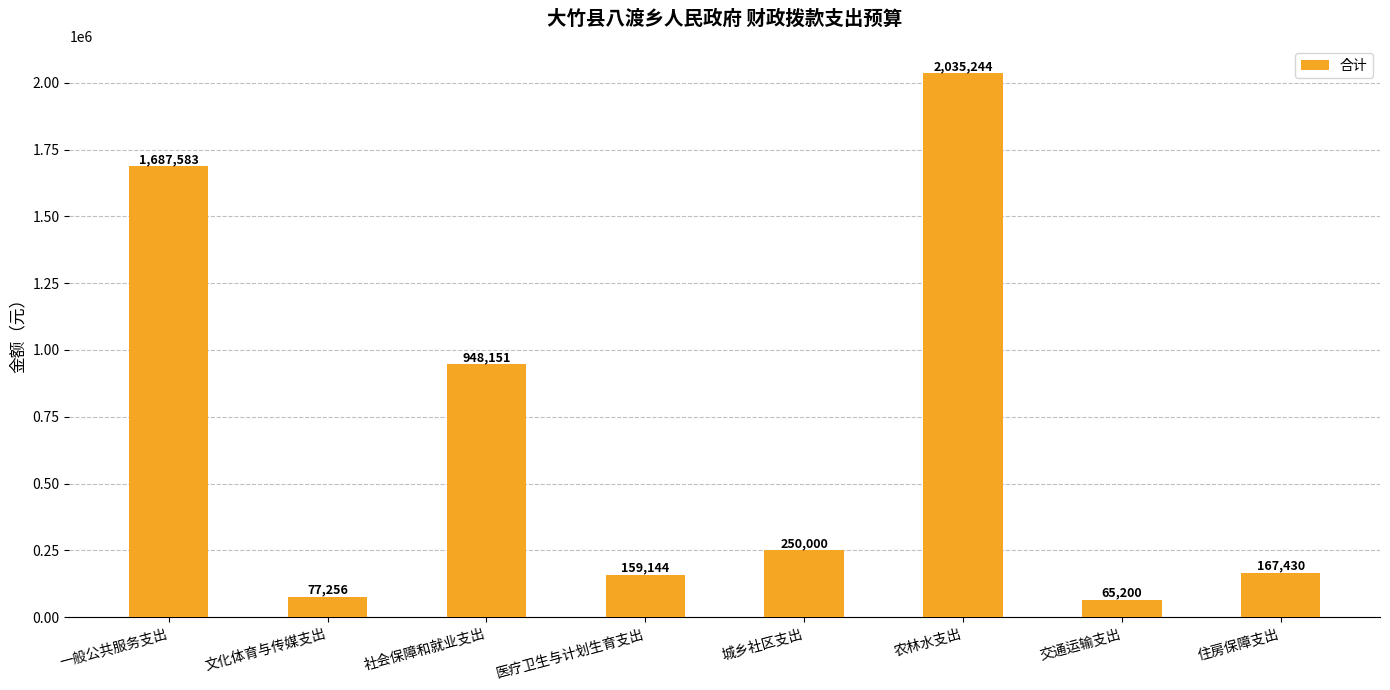

What is the label of the 3rd bar from the right?

农林水支出